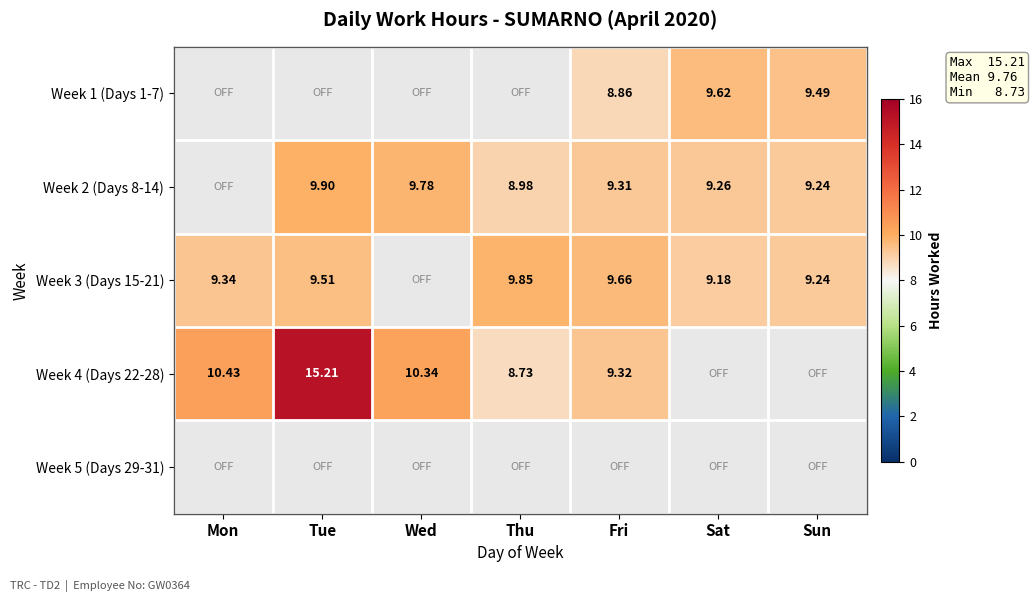

Is the value of Week 1 (Days 1-7) at Sun greater than the value of Week 4 (Days 22-28) at Thu?

Yes